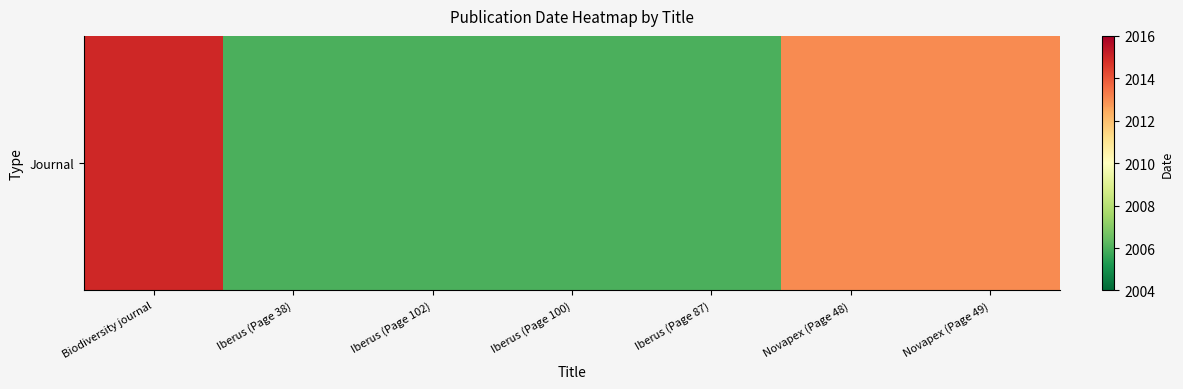

What is the difference between the second highest and minimum values?

7